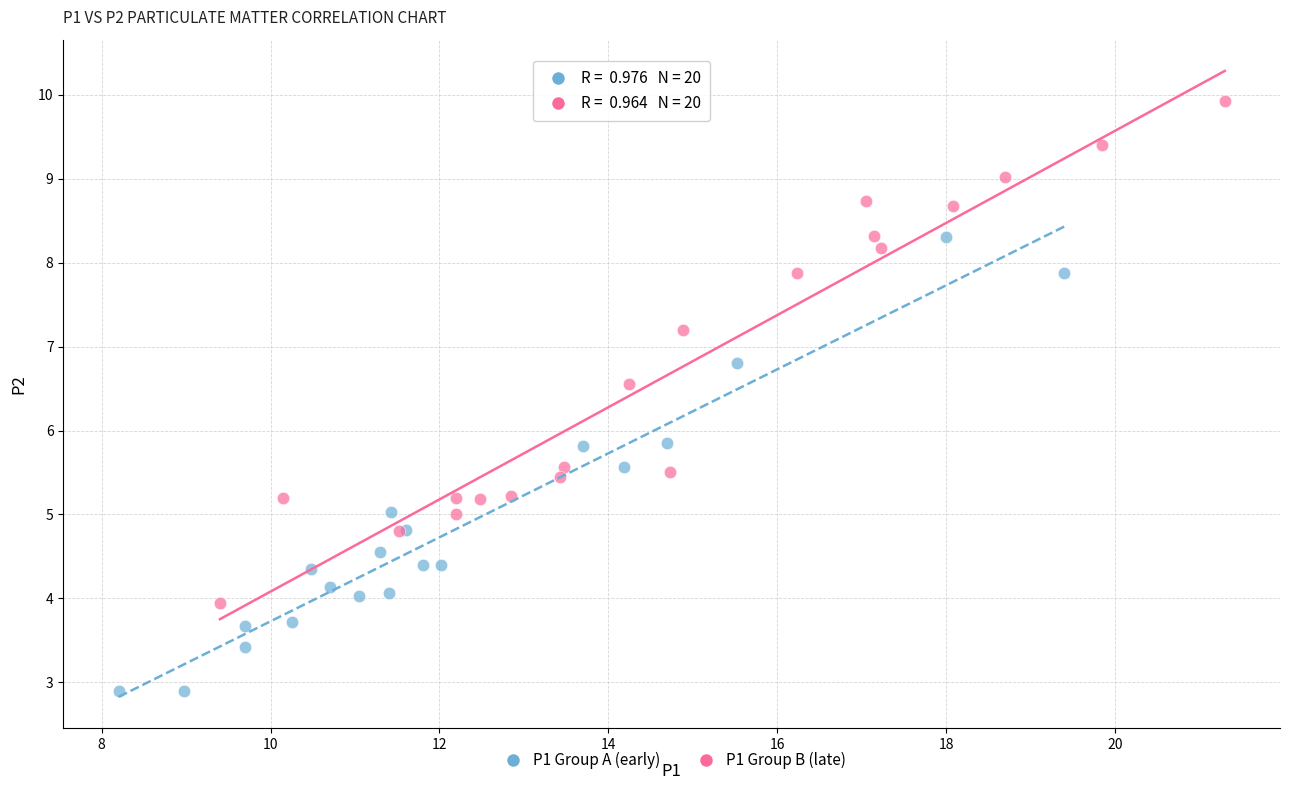

Which series reaches the minimum Y coordinate?

P1 Group A (early)